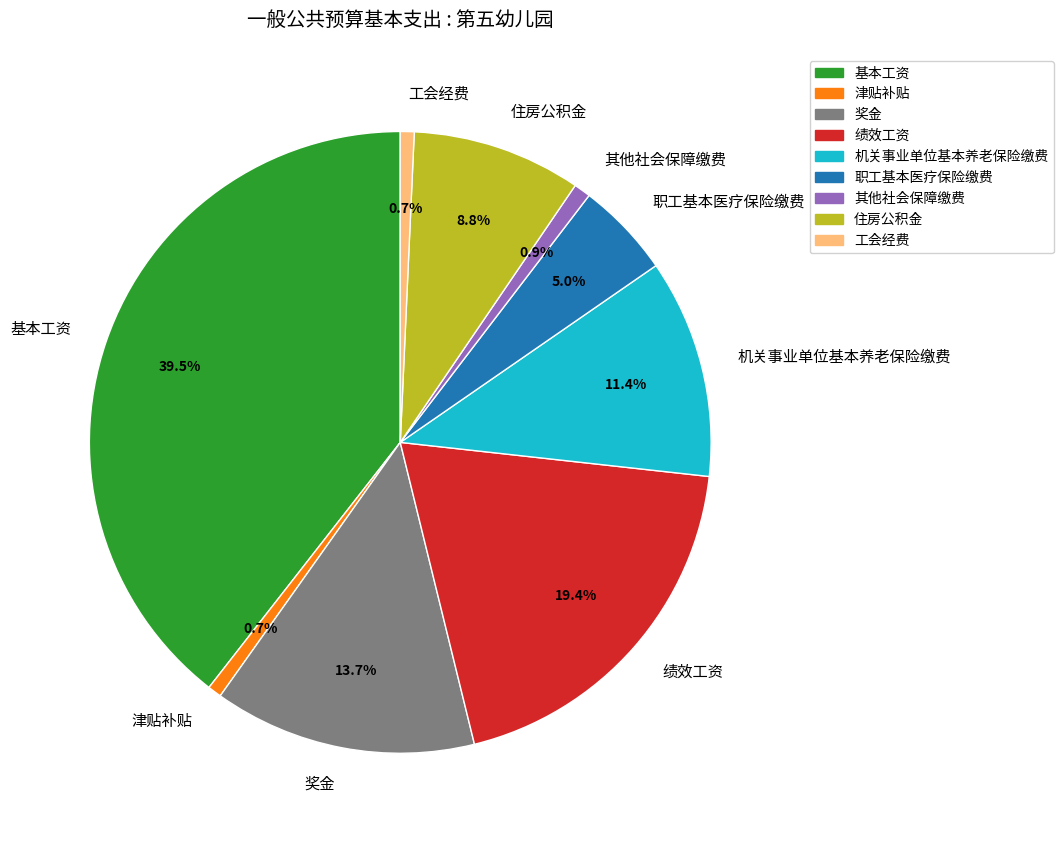

Is 工会经费 the majority of the pie?

No